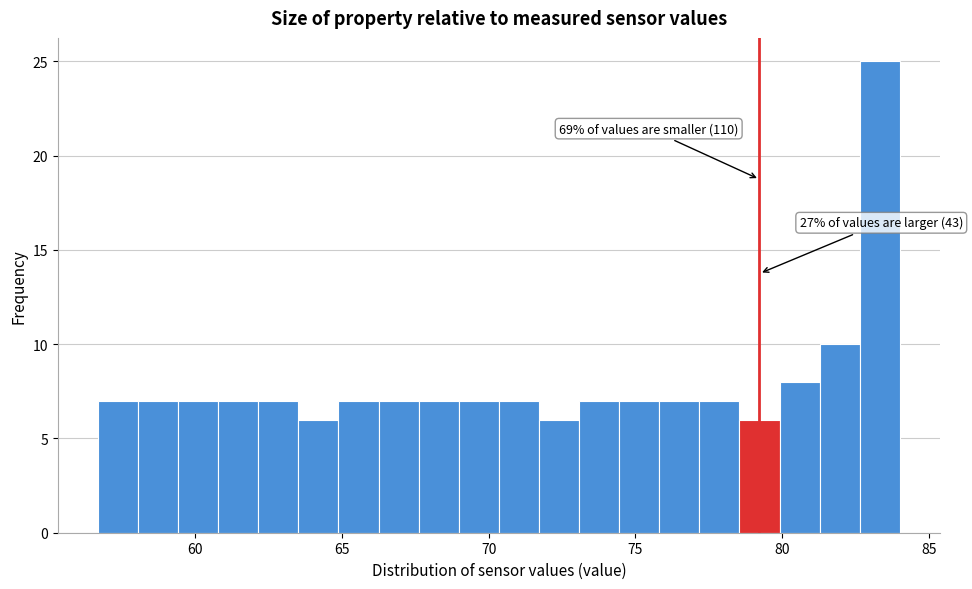

Read against the x-axis, roughly where is the centre of the tallest bar?

83.5